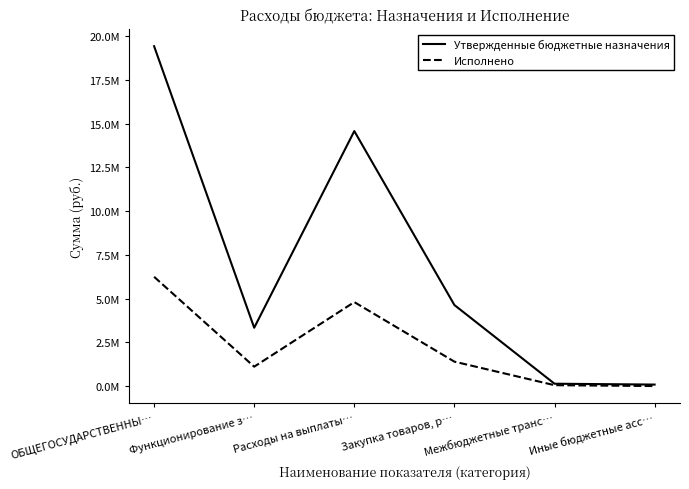

Between ОБЩЕГОСУДАРСТВЕННЫ… and Расходы на выплаты…, which series saw the biggest shift?

Утвержденные бюджетные назначения